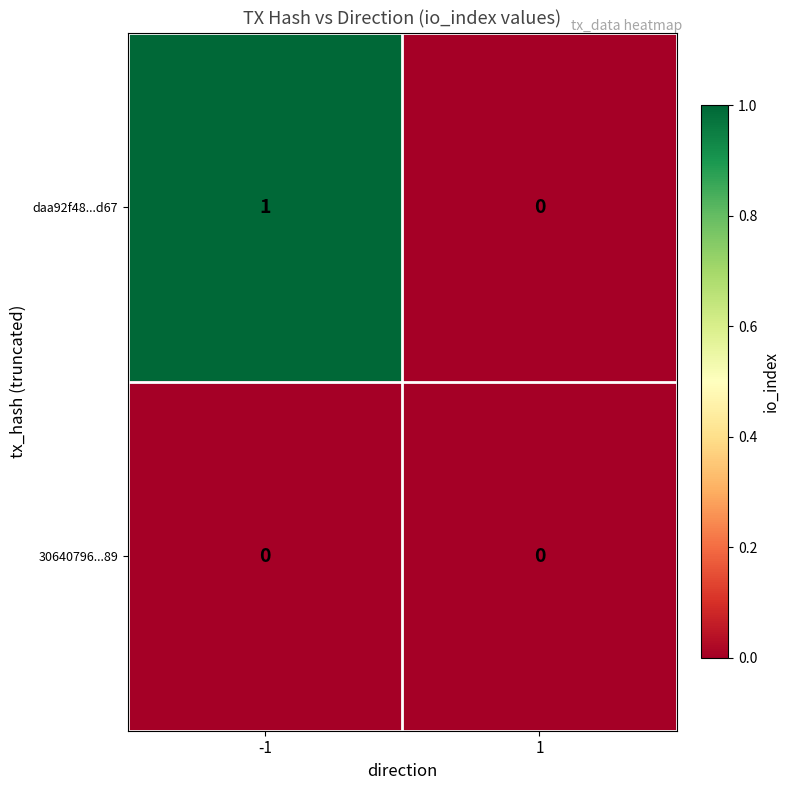

True or false: 30640796...89 has a value of 0 at -1.

True